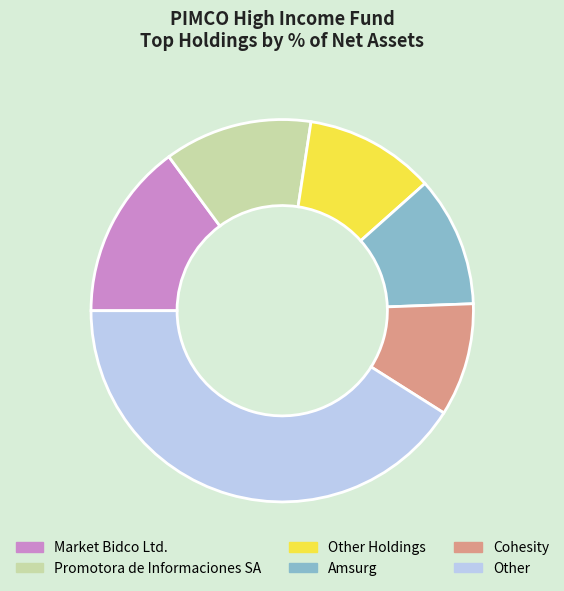

Do Other Holdings and Market Bidco Ltd. together represent more than half of the pie?

No